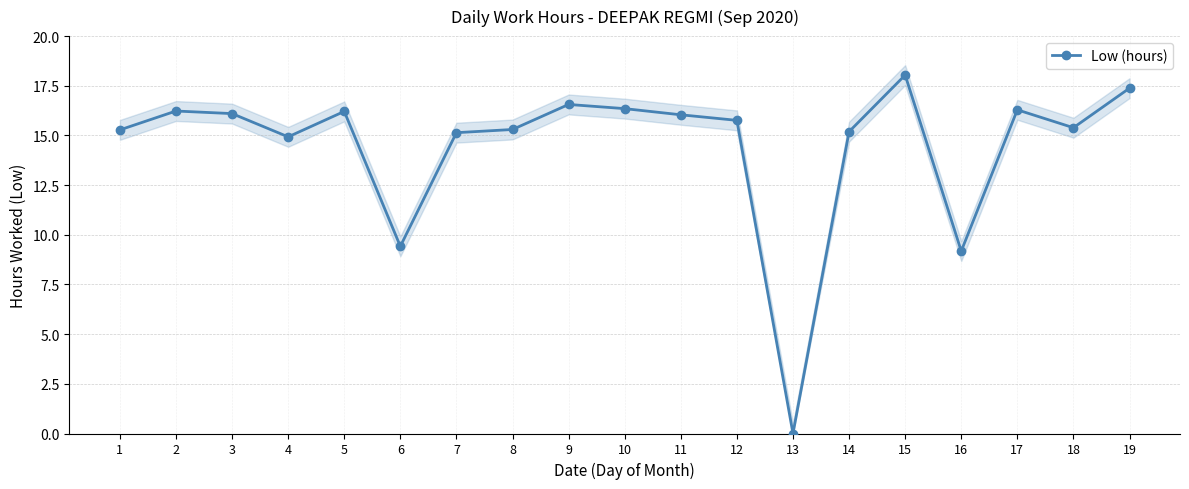

List the labels in order of value, smallest first.

13, 16, 6, 4, 7, 14, 1, 8, 18, 12, 11, 3, 5, 2, 17, 10, 9, 19, 15